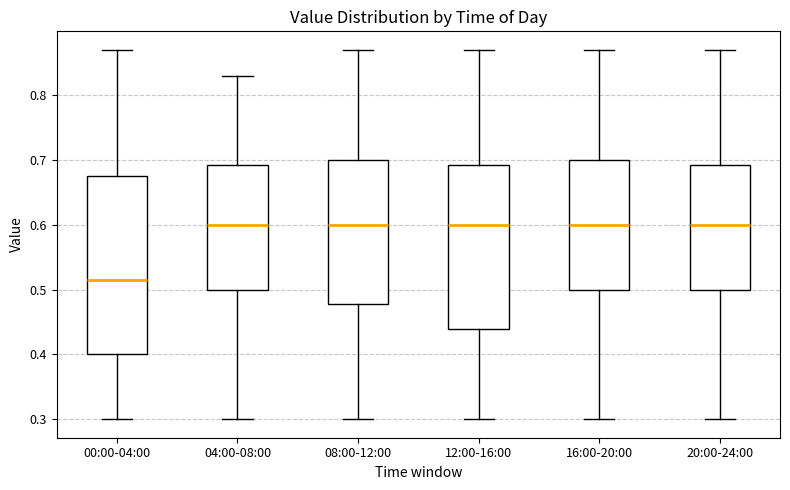

Reading left to right, transcribe this box plot: for each box, give where its median line is, the range the box spans, and where its two whiskers end, as read against the y-axis. The values are not printed on the chart, so give them approximately, as read against the axis.

00:00-04:00: median 0.52, box 0.40 to 0.68, whiskers 0.30 to 0.87
04:00-08:00: median 0.60, box 0.50 to 0.69, whiskers 0.30 to 0.83
08:00-12:00: median 0.60, box 0.48 to 0.70, whiskers 0.30 to 0.87
12:00-16:00: median 0.60, box 0.44 to 0.69, whiskers 0.30 to 0.87
16:00-20:00: median 0.60, box 0.50 to 0.70, whiskers 0.30 to 0.87
20:00-24:00: median 0.60, box 0.50 to 0.69, whiskers 0.30 to 0.87